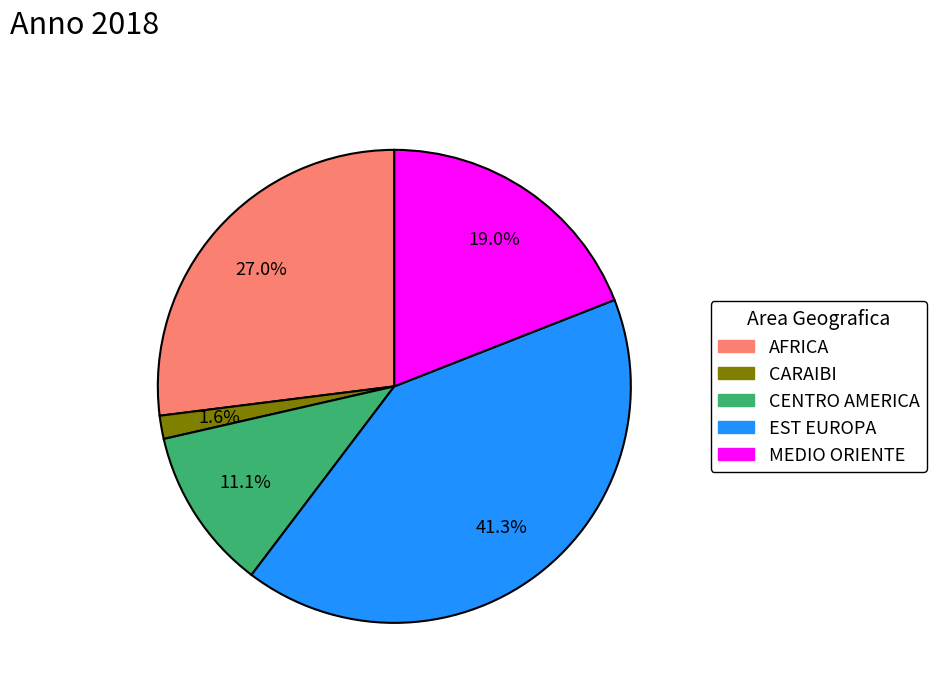

To the nearest percent, what percentage of the pie is CENTRO AMERICA?

11%